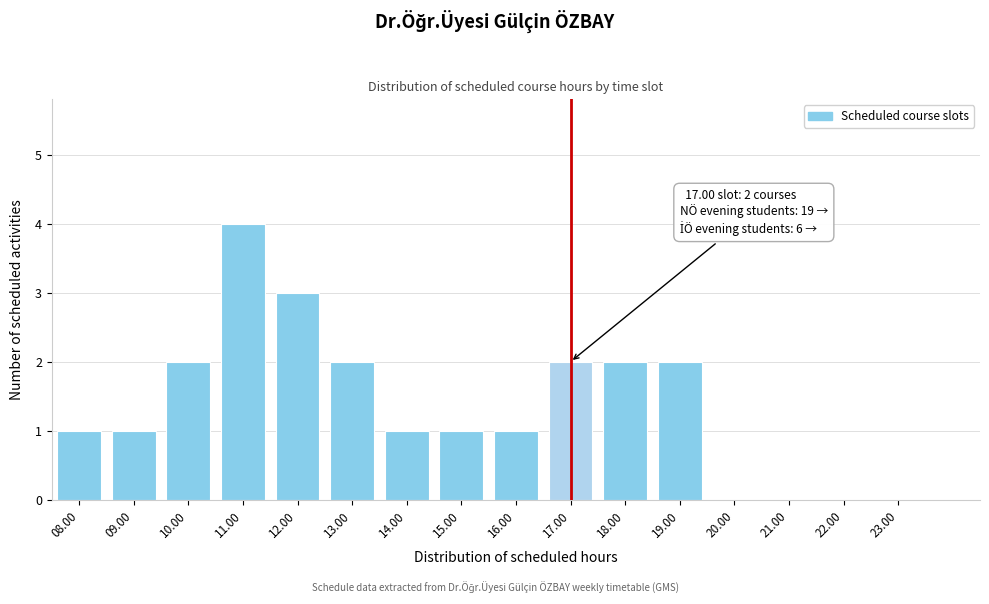

Reading right to left, what are all the values shown in this chart?

23.00=0	22.00=0	21.00=0	20.00=0	19.00=2	18.00=2	17.00=2	16.00=1	15.00=1	14.00=1	13.00=2	12.00=3	11.00=4	10.00=2	09.00=1	08.00=1